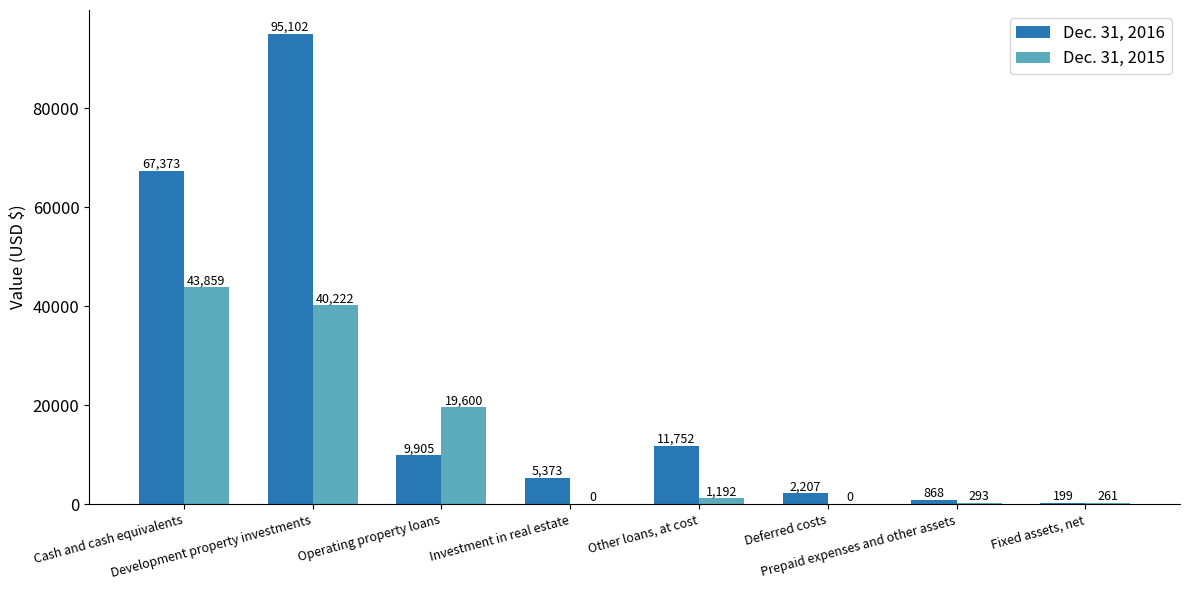

Are the bars grouped side by side (vs. stacked)?

Yes